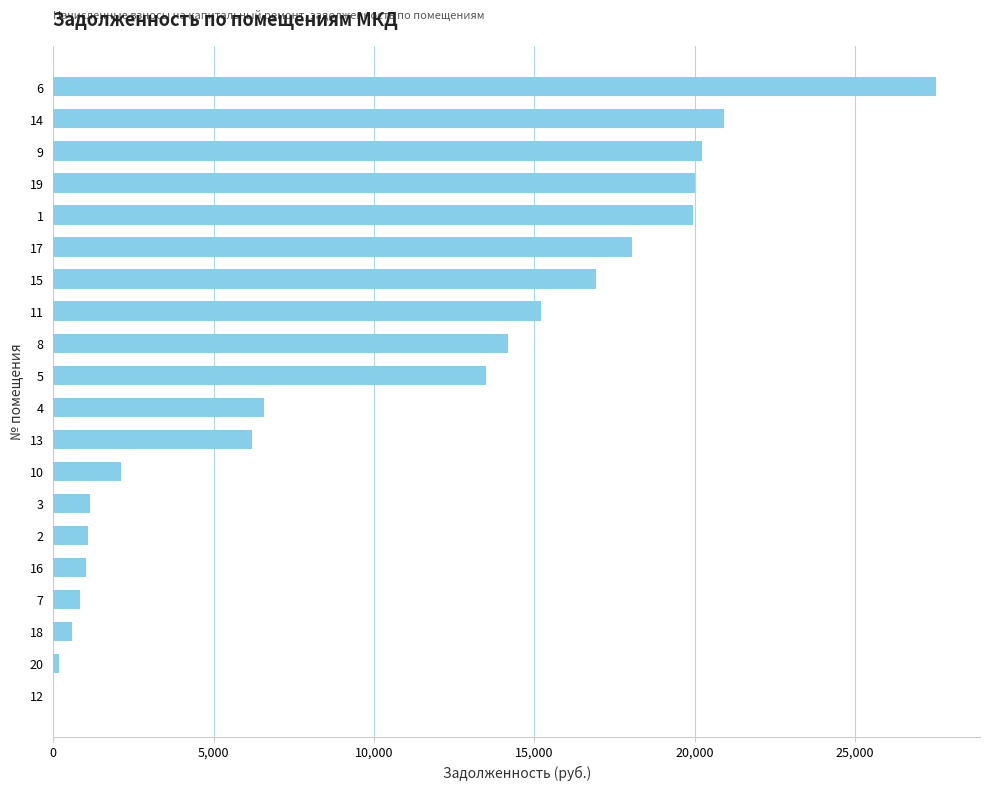

What is the sum of the values at 15 and 17?

34993.4